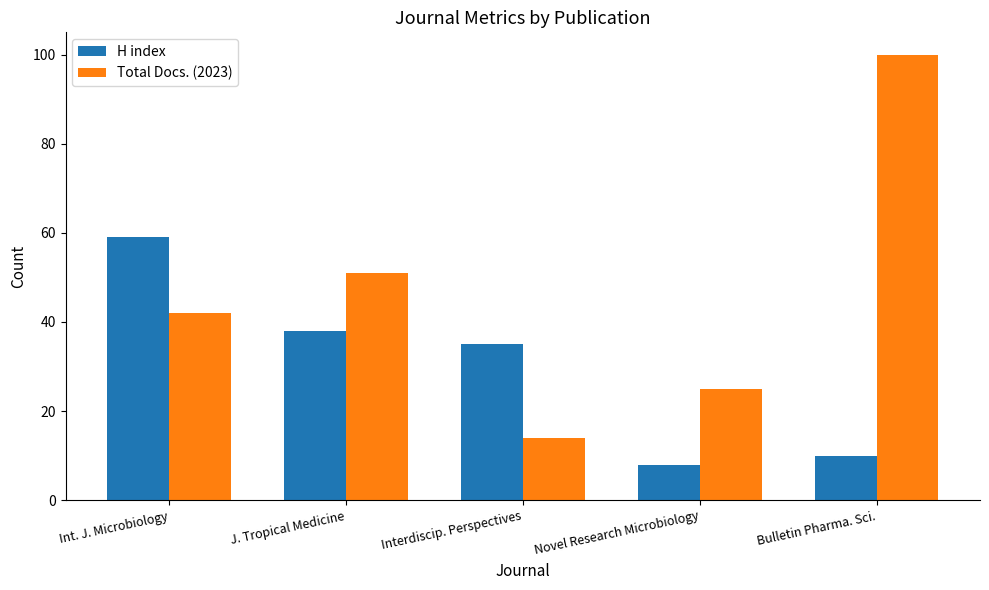

Reading left to right, transcribe all the data shown in this chart.

H index: Int. J. Microbiology=59	J. Tropical Medicine=38	Interdiscip. Perspectives=35	Novel Research Microbiology=8	Bulletin Pharma. Sci.=10
Total Docs. (2023): Int. J. Microbiology=42	J. Tropical Medicine=51	Interdiscip. Perspectives=14	Novel Research Microbiology=25	Bulletin Pharma. Sci.=100